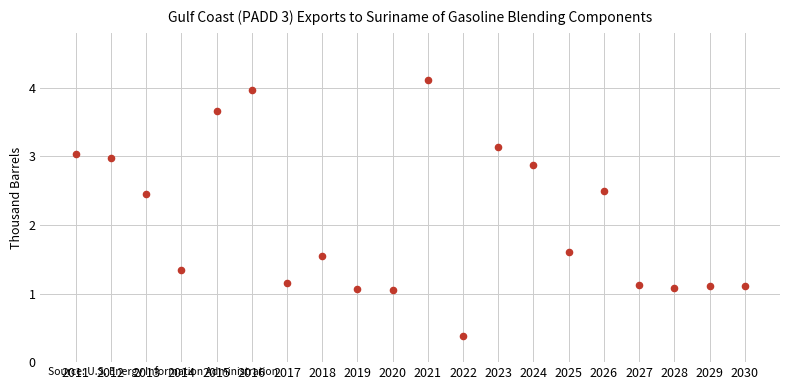

What Y value in the scatter plot is closest to 2?

1.6